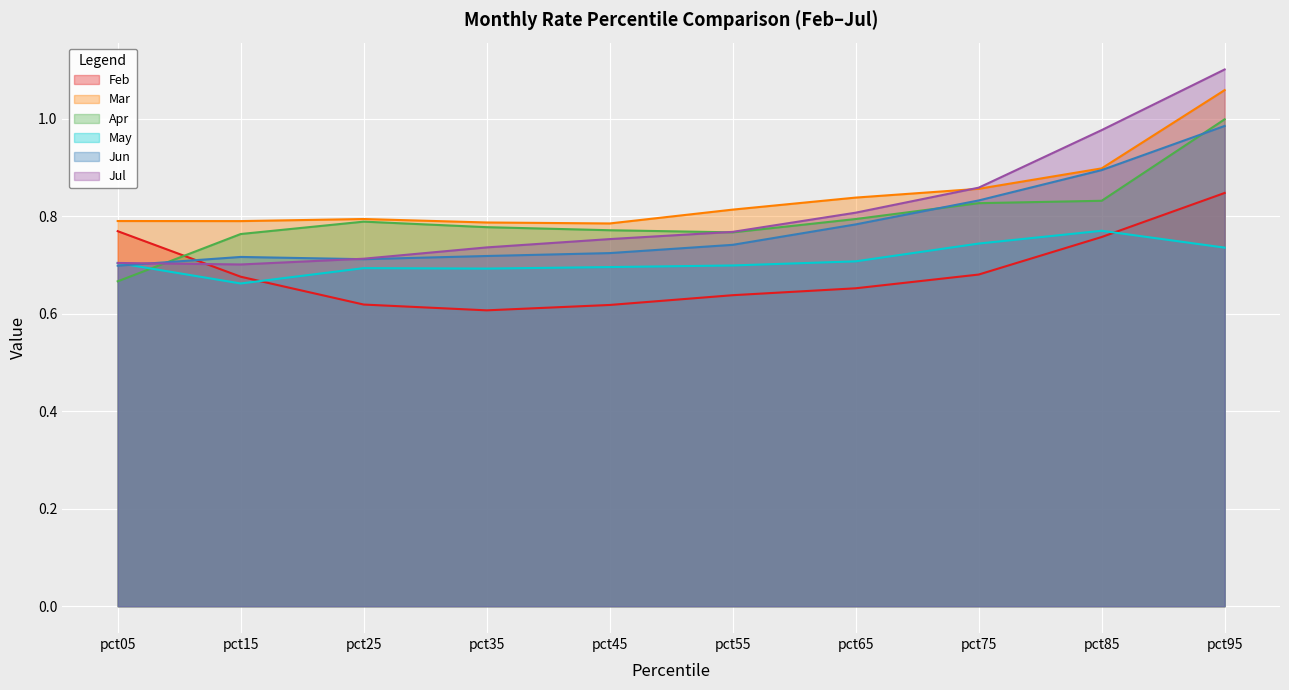

Reading left to right, extract all data points from this chart.

Feb: pct05=0.8	pct15=0.7	pct25=0.6	pct35=0.6	pct45=0.6	pct55=0.6	pct65=0.7	pct75=0.7	pct85=0.8	pct95=0.8
Mar: pct05=0.8	pct15=0.8	pct25=0.8	pct35=0.8	pct45=0.8	pct55=0.8	pct65=0.8	pct75=0.9	pct85=0.9	pct95=1.1
Apr: pct05=0.7	pct15=0.8	pct25=0.8	pct35=0.8	pct45=0.8	pct55=0.8	pct65=0.8	pct75=0.8	pct85=0.8	pct95=1.0
May: pct05=0.7	pct15=0.7	pct25=0.7	pct35=0.7	pct45=0.7	pct55=0.7	pct65=0.7	pct75=0.7	pct85=0.8	pct95=0.7
Jun: pct05=0.7	pct15=0.7	pct25=0.7	pct35=0.7	pct45=0.7	pct55=0.7	pct65=0.8	pct75=0.8	pct85=0.9	pct95=1.0
Jul: pct05=0.7	pct15=0.7	pct25=0.7	pct35=0.7	pct45=0.8	pct55=0.8	pct65=0.8	pct75=0.9	pct85=1.0	pct95=1.1